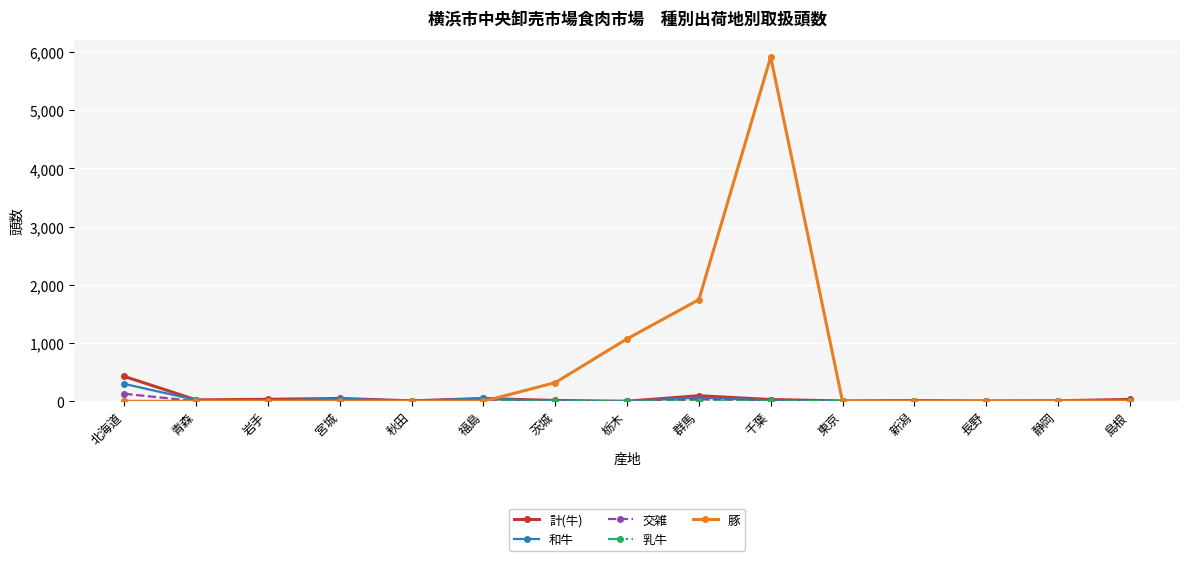

Which series changed the most between 群馬 and 島根?

豚